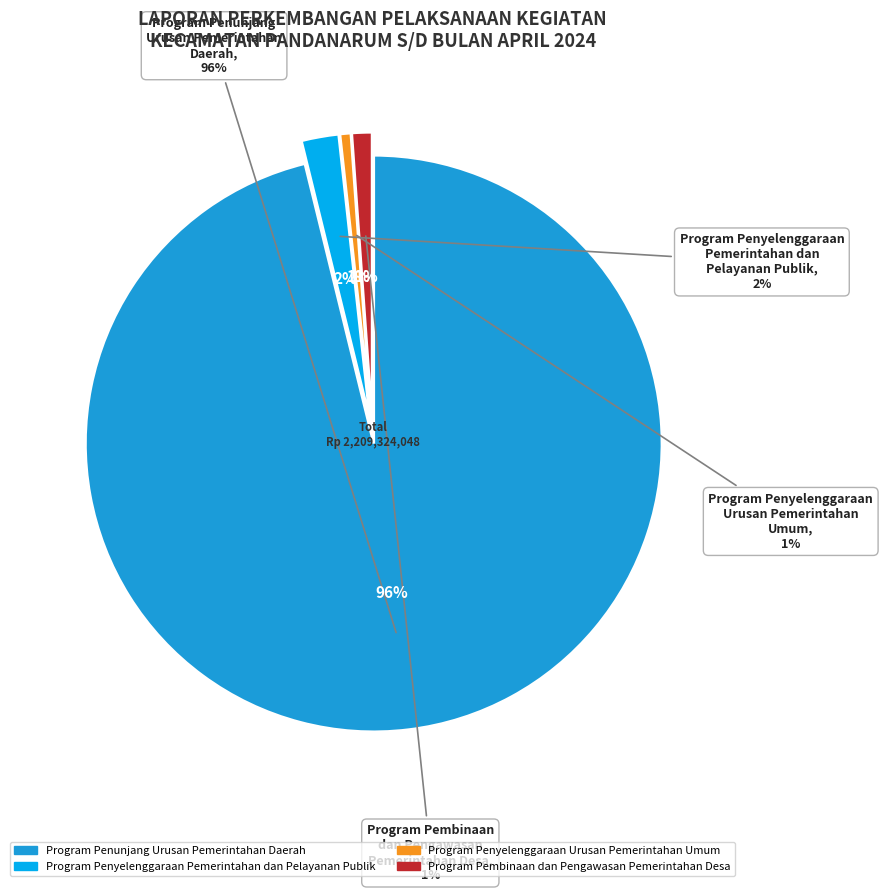

What percentage is the PROGRAM PENUNJANG URUSAN PEMERINTAHAN DAERAH slice, to the nearest percent?

96%